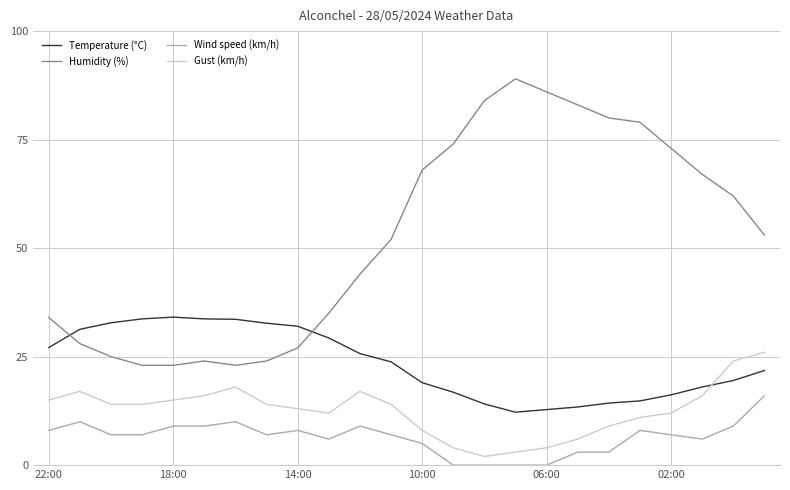

Which series has the largest total across all categories?

Humidity (%)